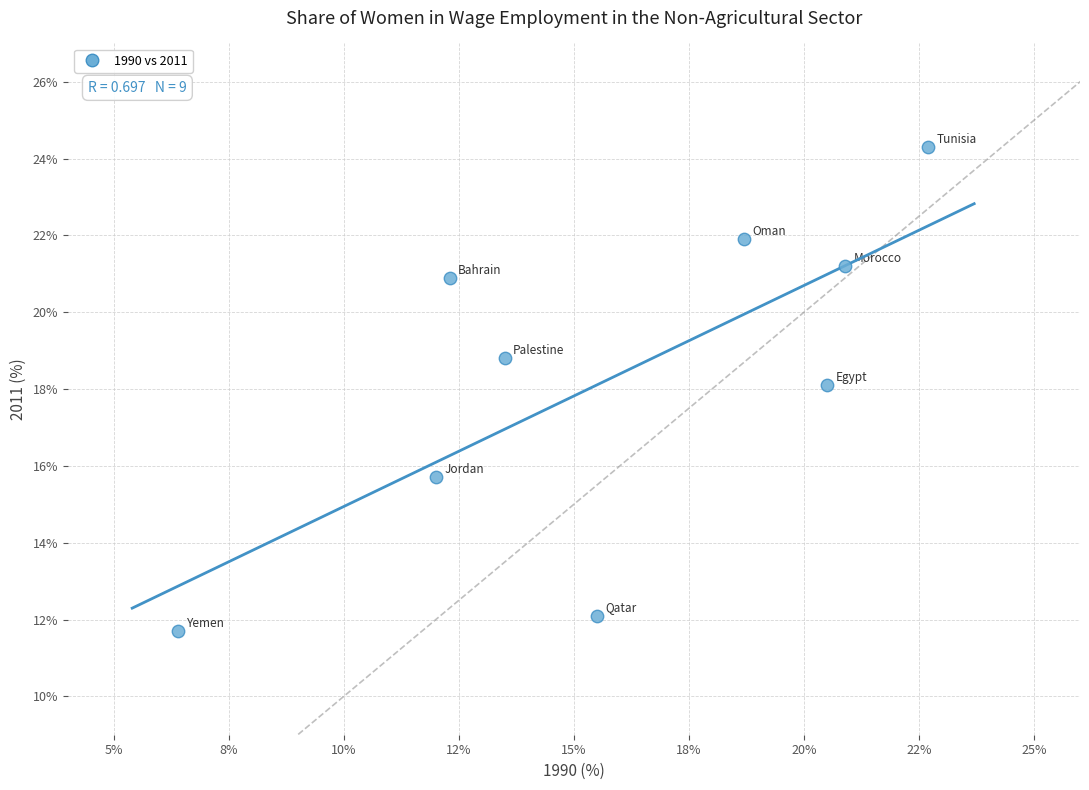

What is the range of X values (max minus min)?

16.3